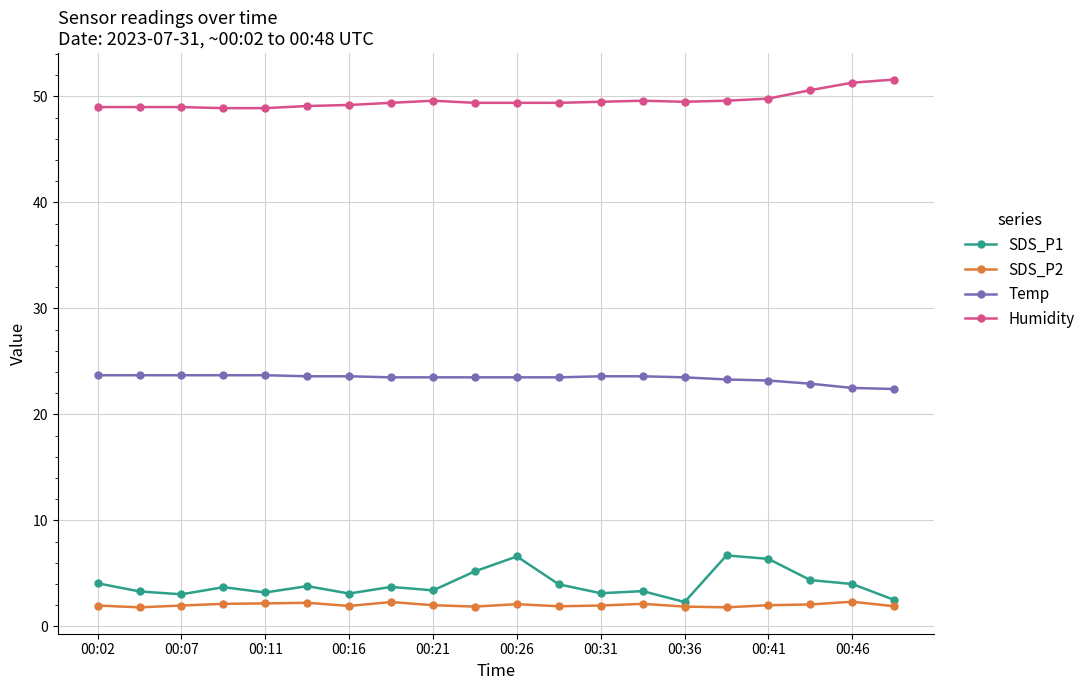

Count the number of categories in the chart.

20